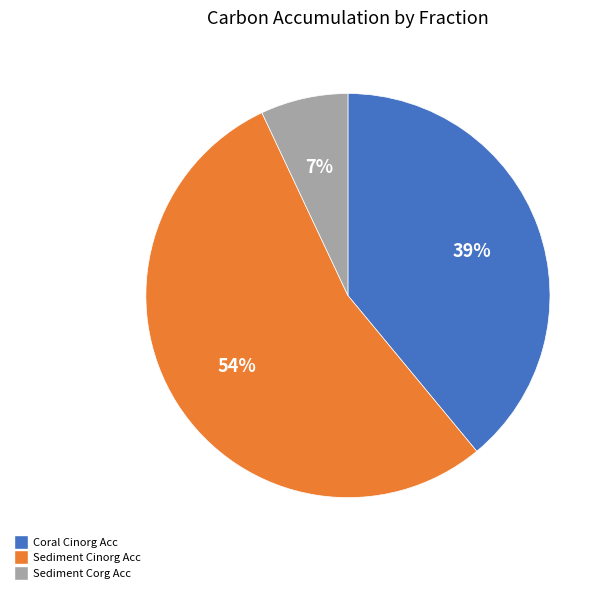

What is the largest slice in the pie chart?

Sediment Cinorg Acc